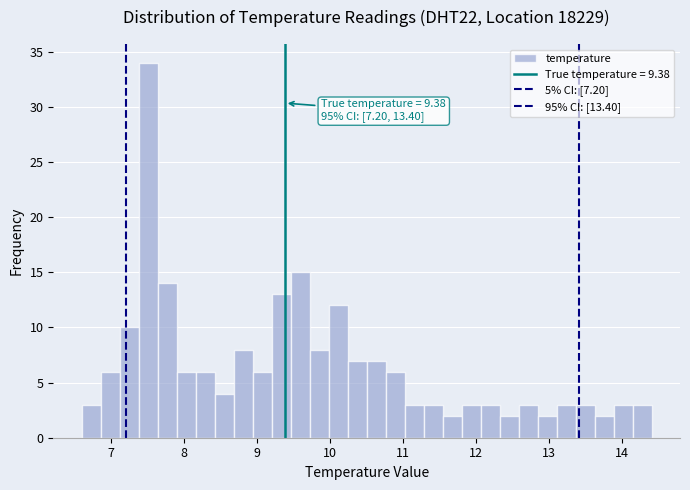

Around what value on the x-axis is the tallest bar? Give the approximate position of its centre, as read against the axis.

7.5